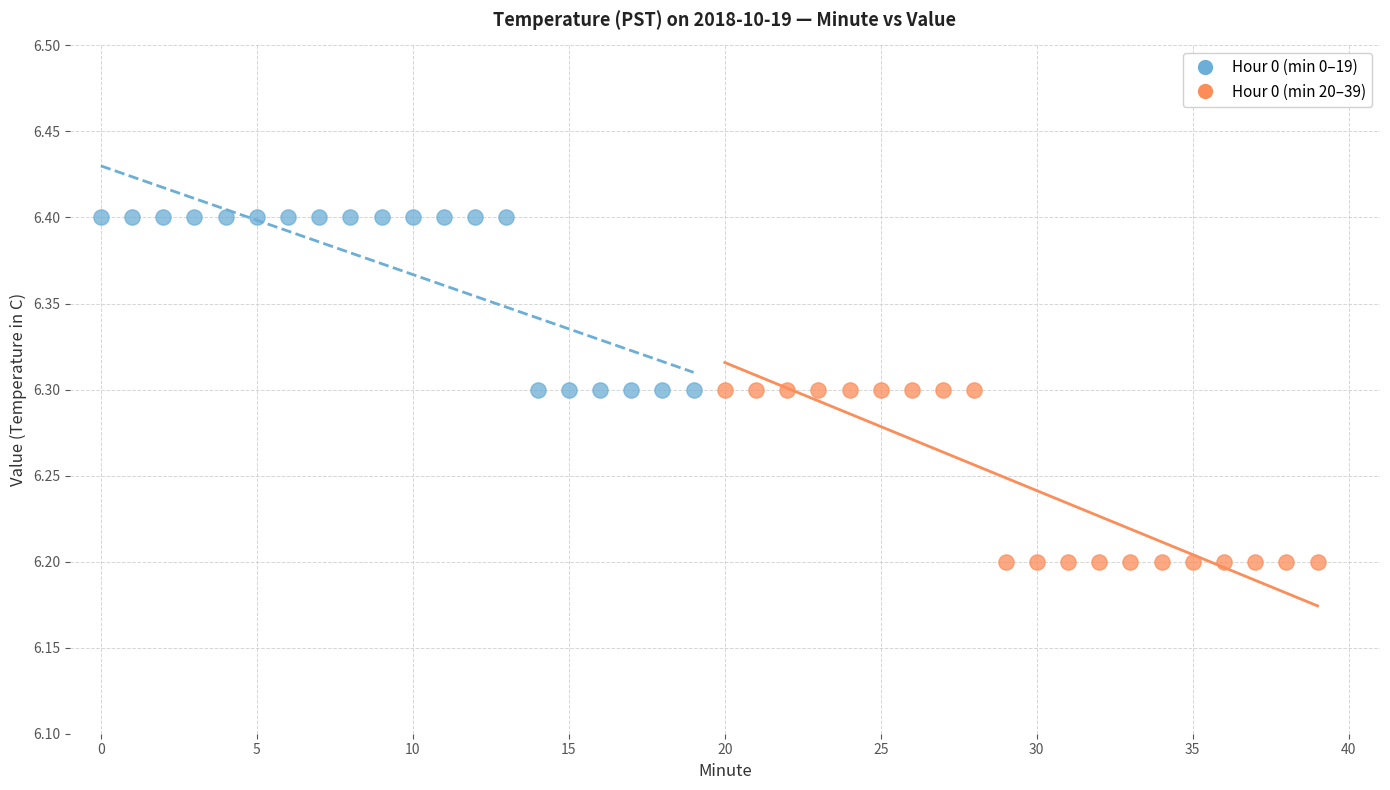

Which series contains the highest Y value?

Hour 0 (min 0–19)